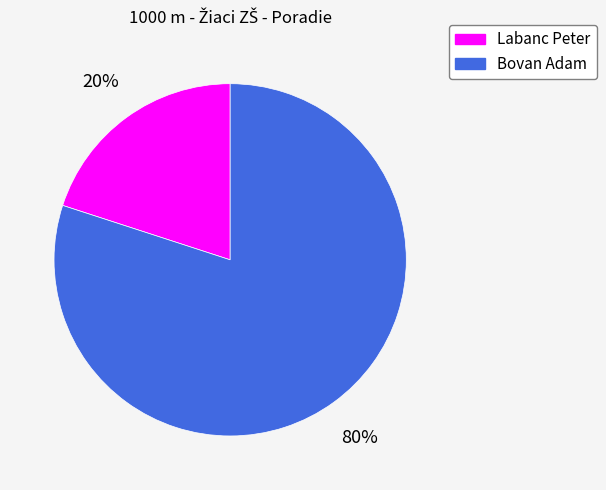

Count the number of slices in the pie.

2